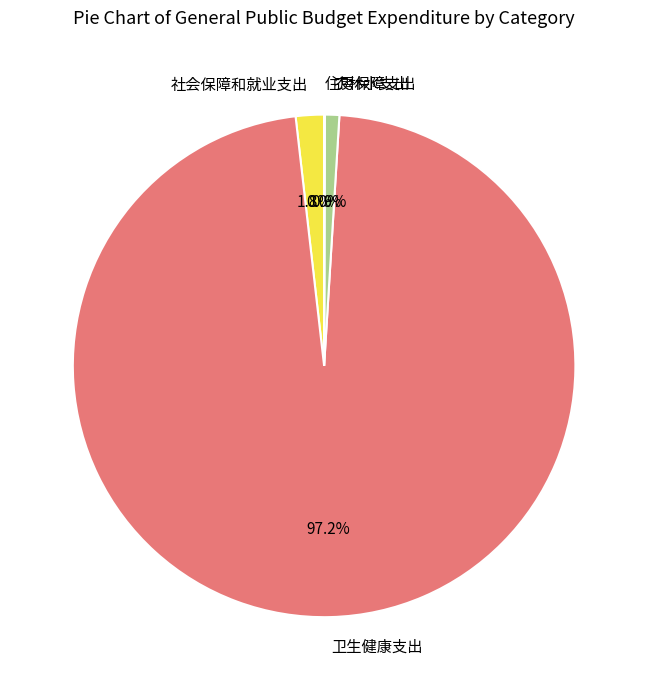

What is the largest slice in the pie chart?

卫生健康支出